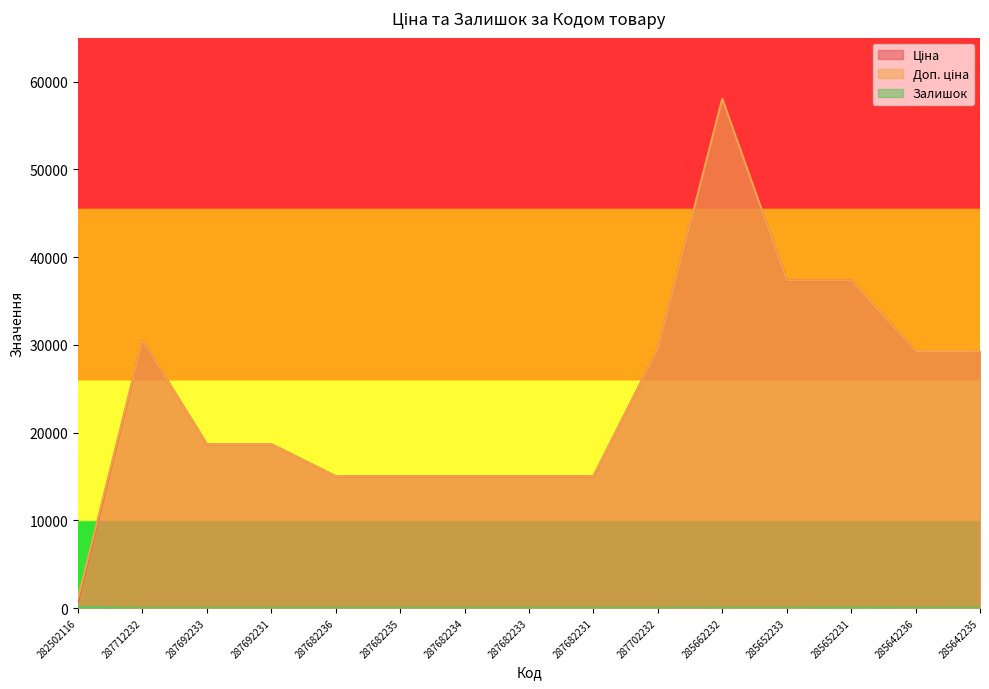

What is the spread (max minus min) of values at 287682236?

15019.2